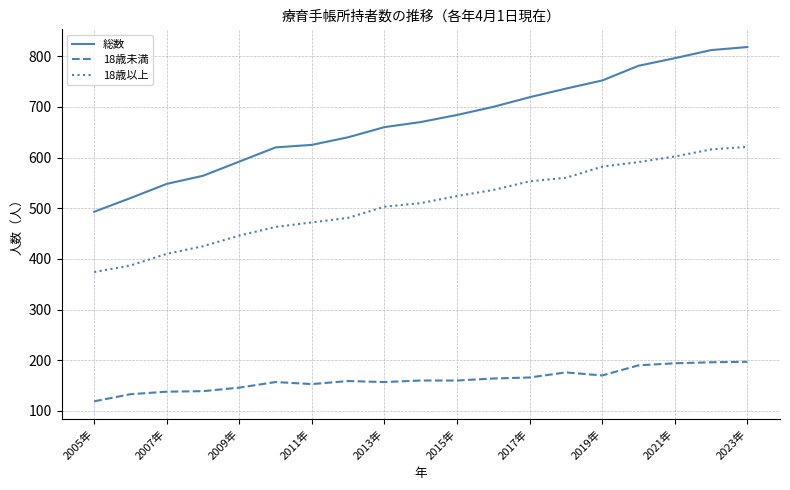

What is the smallest value displayed?

119